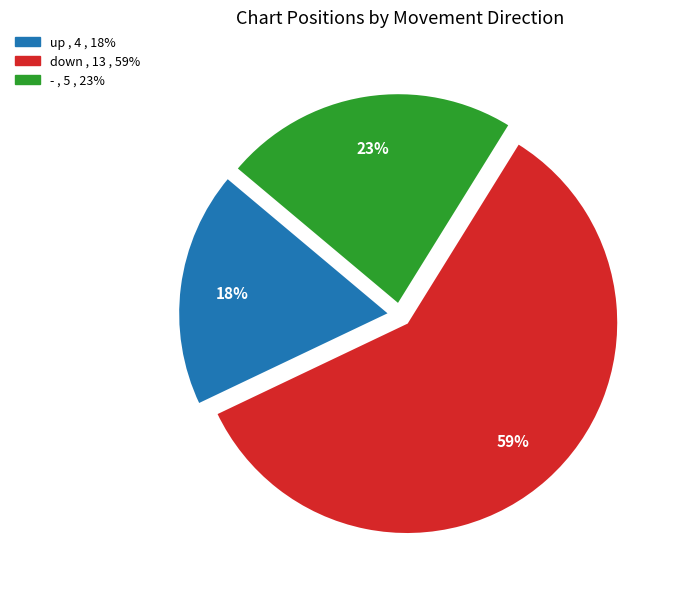

Is it true that up is 5% of the pie?

False